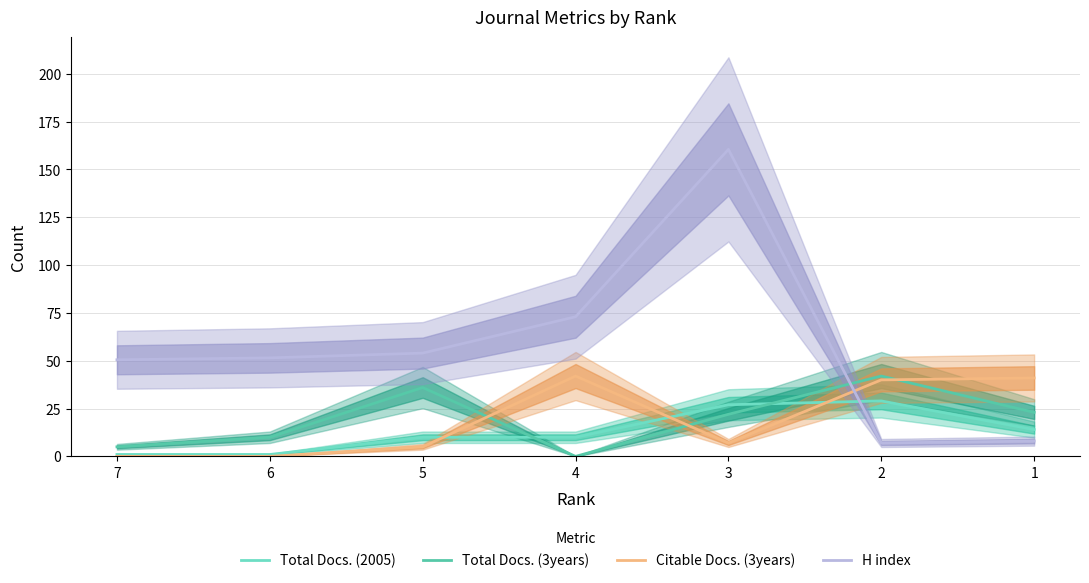

Does the chart have visible grid lines?

Yes